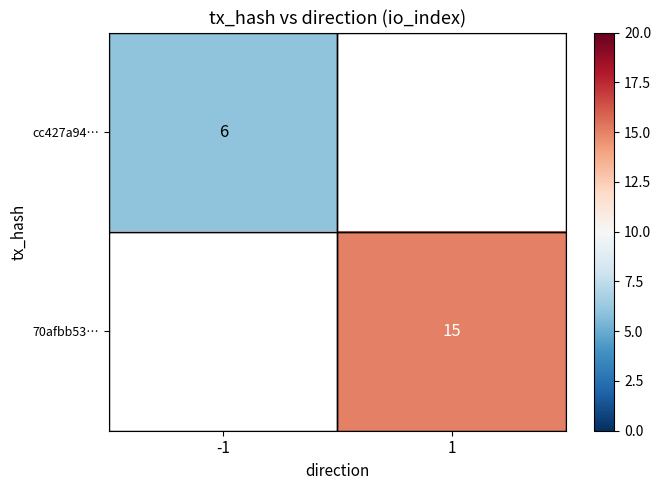

The 70afbb53… series shows 23 at 1. True or false?

False